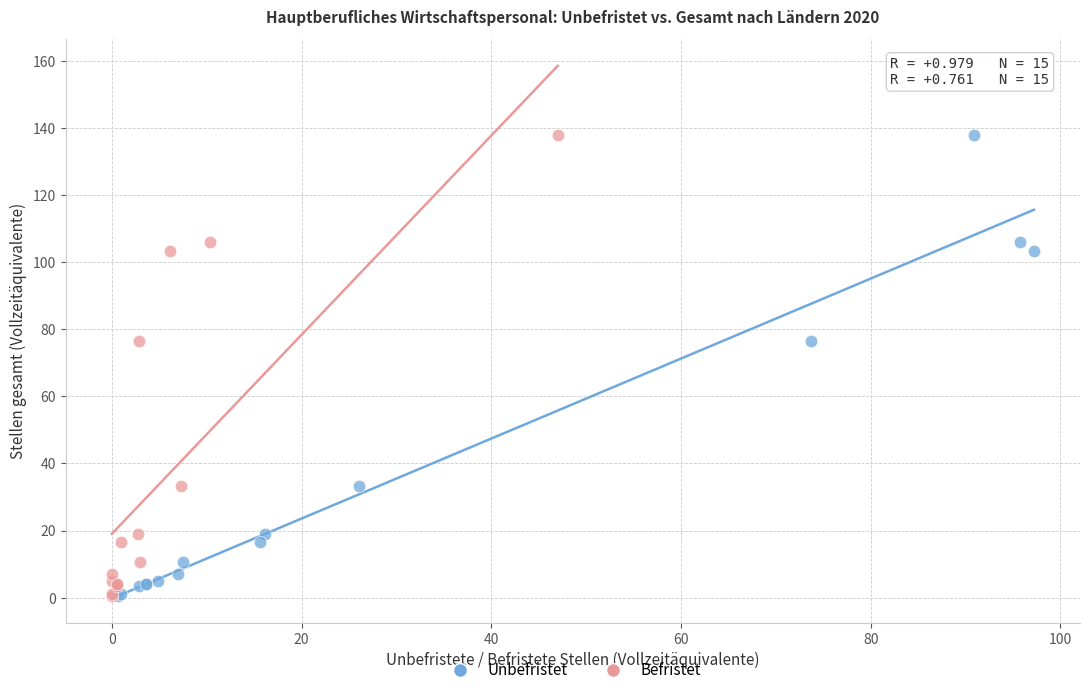

What are all the series names shown in the legend?

Unbefristet, Befristet